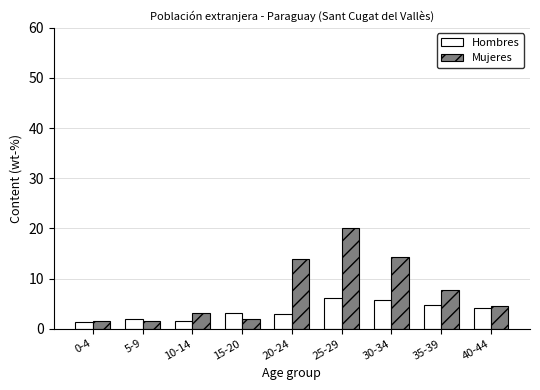

Reading left to right, list all the values displayed in this chart.

Hombres: 0-4=1.3	5-9=1.9	10-14=1.6	15-20=3.2	20-24=2.9	25-29=6.0	30-34=5.7	35-39=4.8	40-44=4.1
Mujeres: 0-4=1.6	5-9=1.6	10-14=3.2	15-20=1.9	20-24=14.0	25-29=20.0	30-34=14.3	35-39=7.6	40-44=4.4